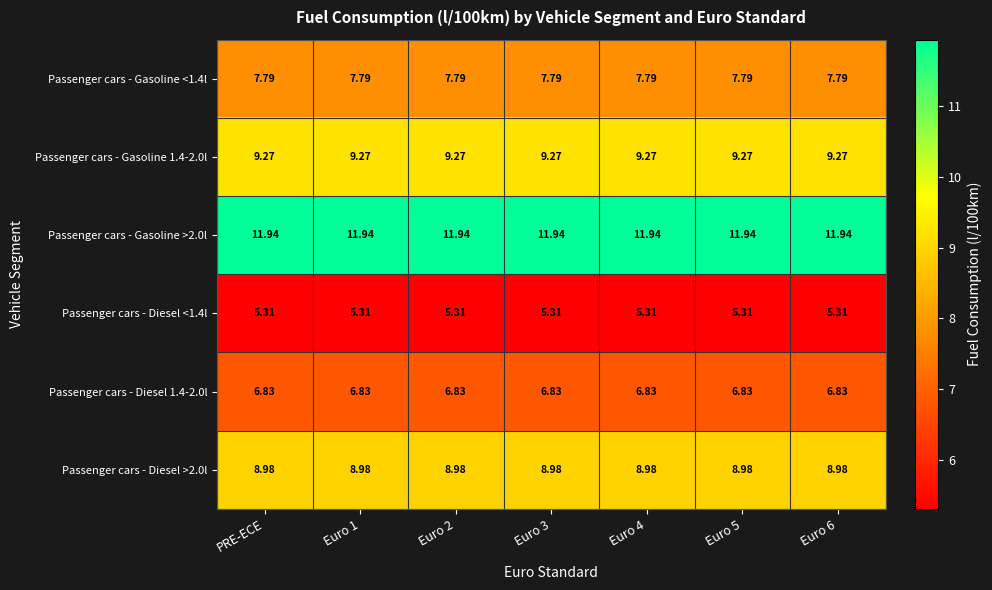

Is the value of Passenger cars - Gasoline <1.4l at Euro 5 greater than the value of Passenger cars - Gasoline >2.0l at Euro 3?

No